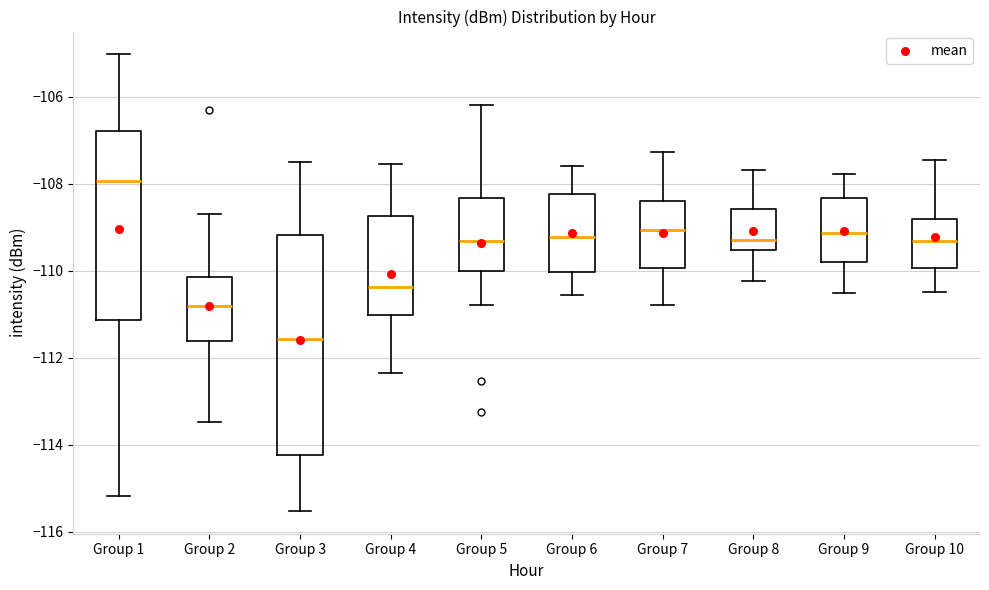

Which box is the tallest, from its lower edge to its upper edge?

Group 3